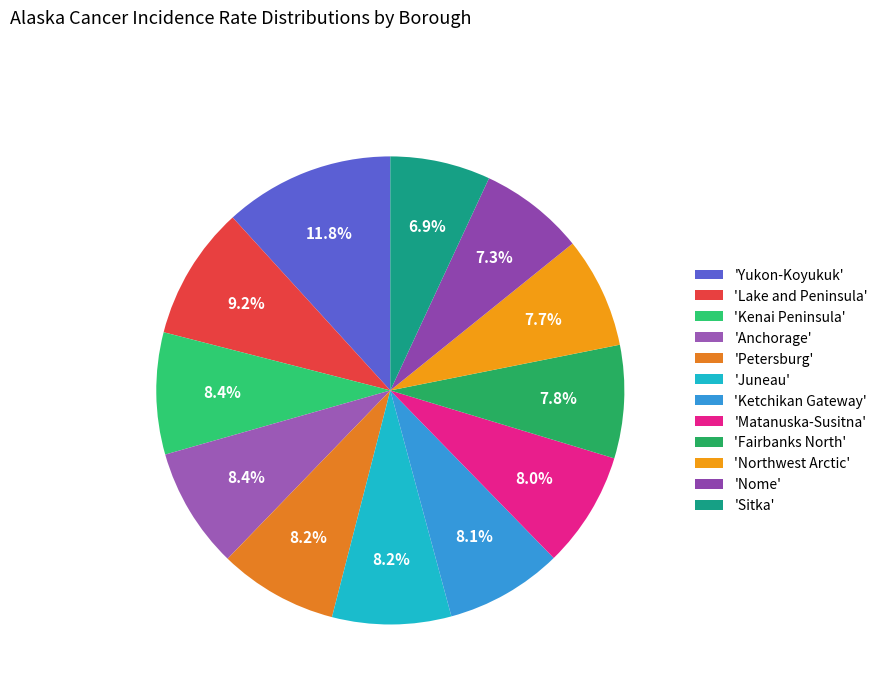

Rank the categories by value from highest to lowest.

Yukon-Koyukuk, Lake and Peninsula, Kenai Peninsula, Anchorage, Petersburg, Juneau, Ketchikan Gateway, Matanuska-Susitna, Fairbanks North, Northwest Arctic, Nome, Sitka